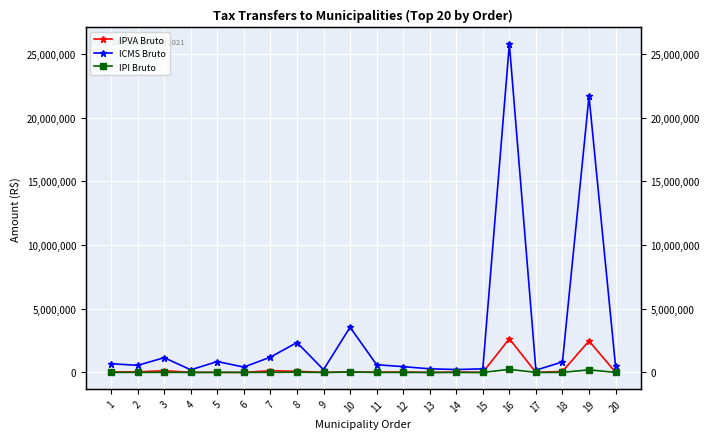

True or false: ICMS Bruto has more than 0 interior local peaks.

True